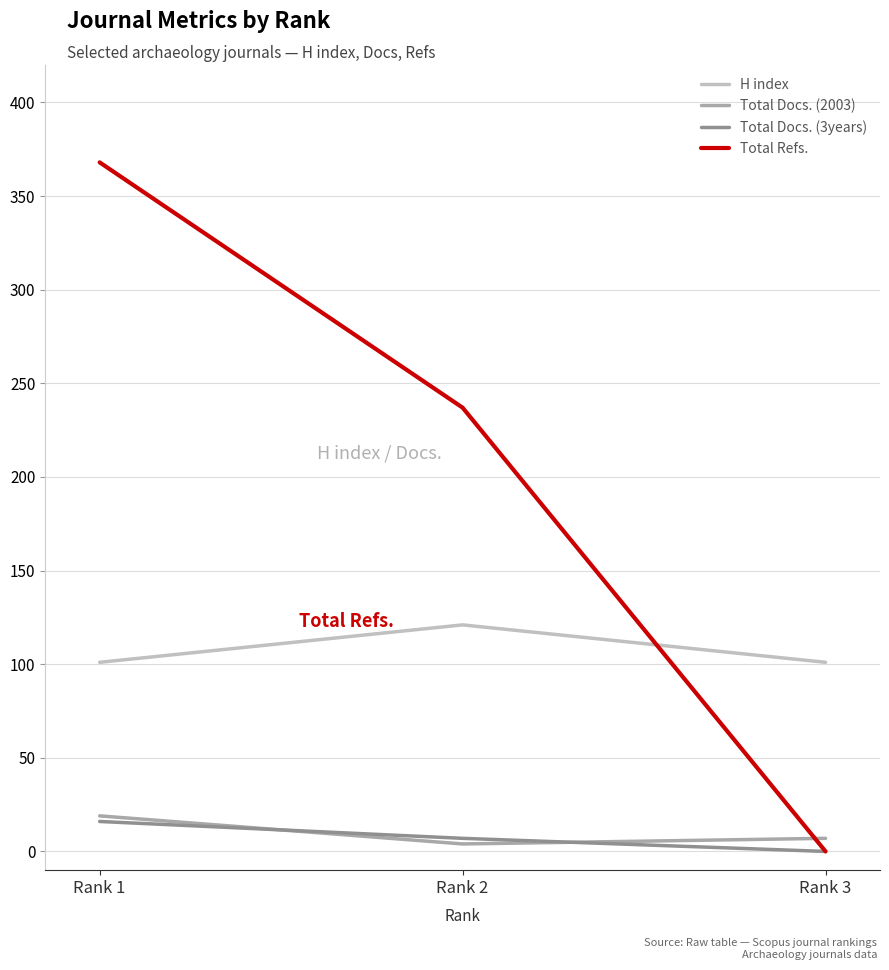

Which label corresponds to the smallest value in the chart?

Rank 3